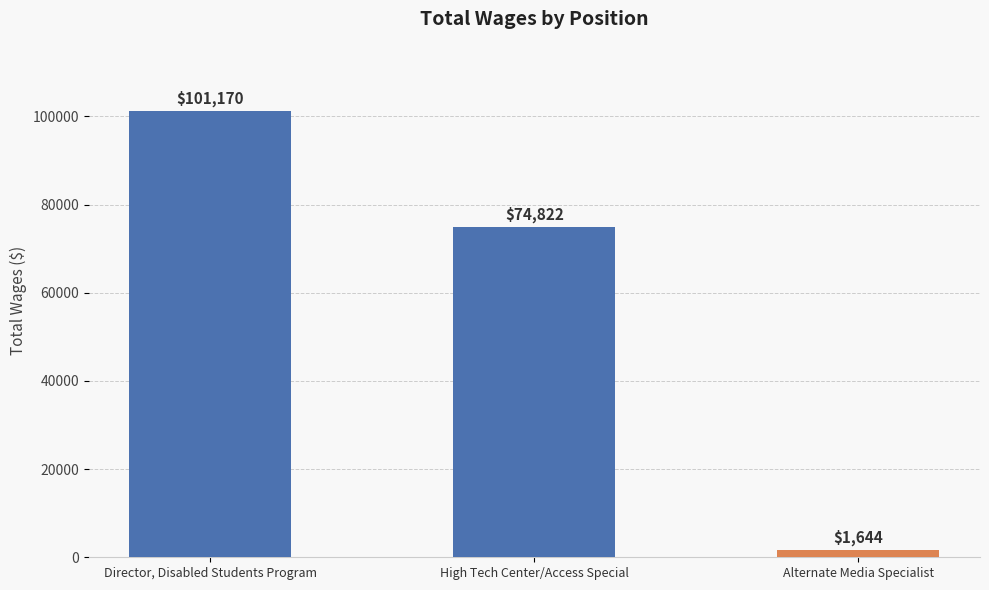

What position from the right is Director, Disabled Students Program?

3